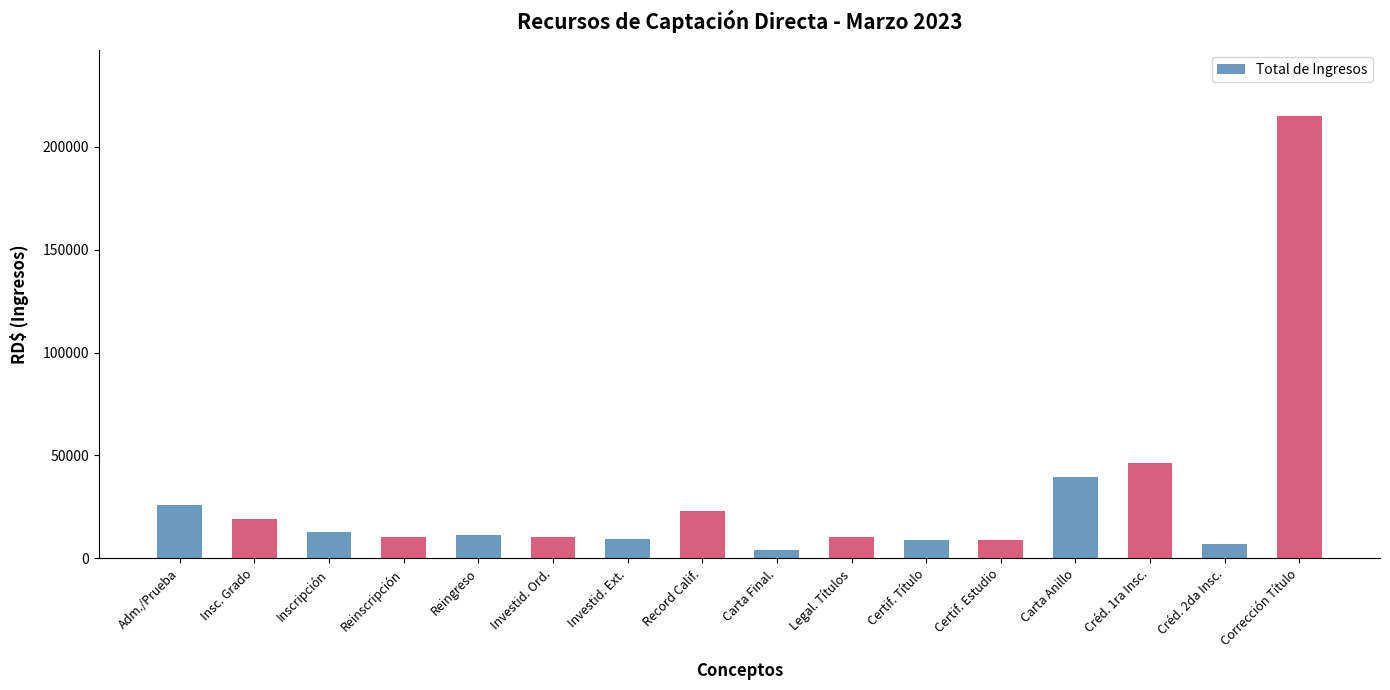

What is the label of the 2nd bar from the right?

Créd. 2da Insc.